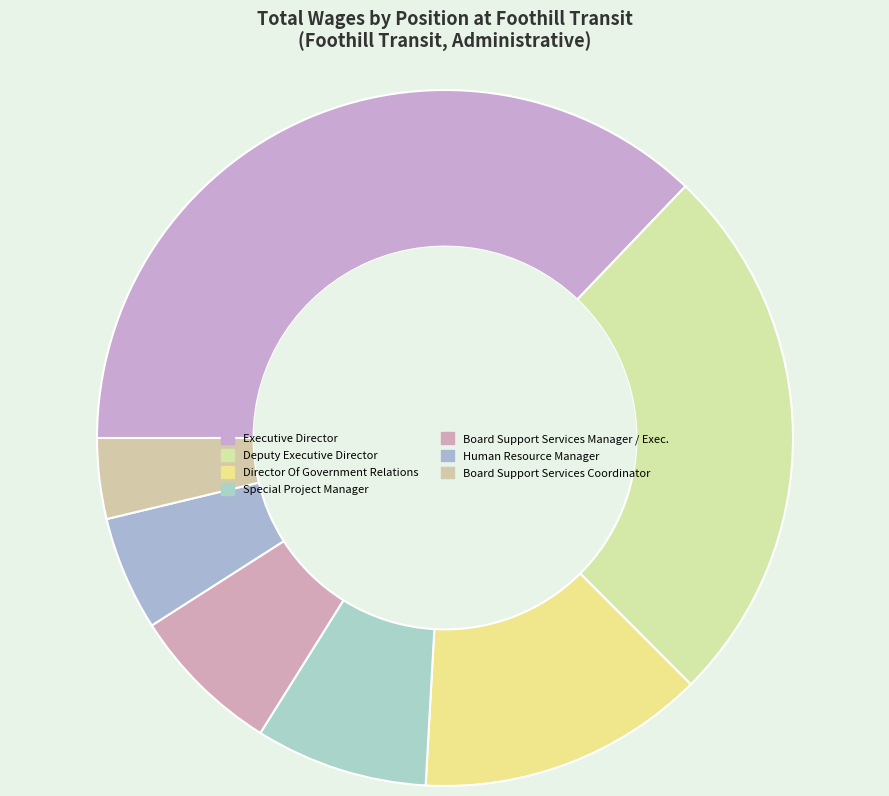

Count the number of slices in the pie.

7